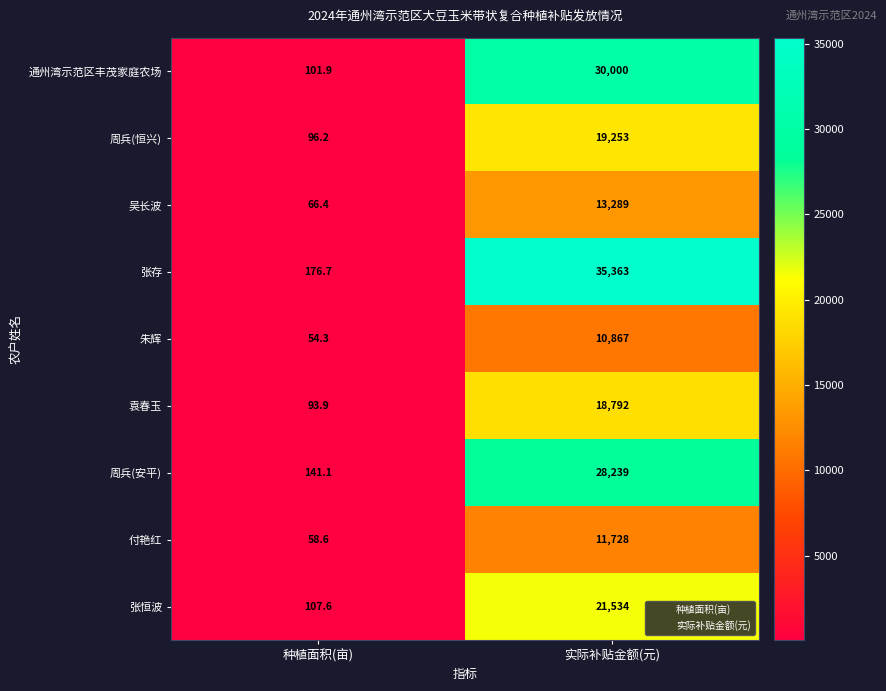

How many values in the 吴长波 series are below 13289?

1